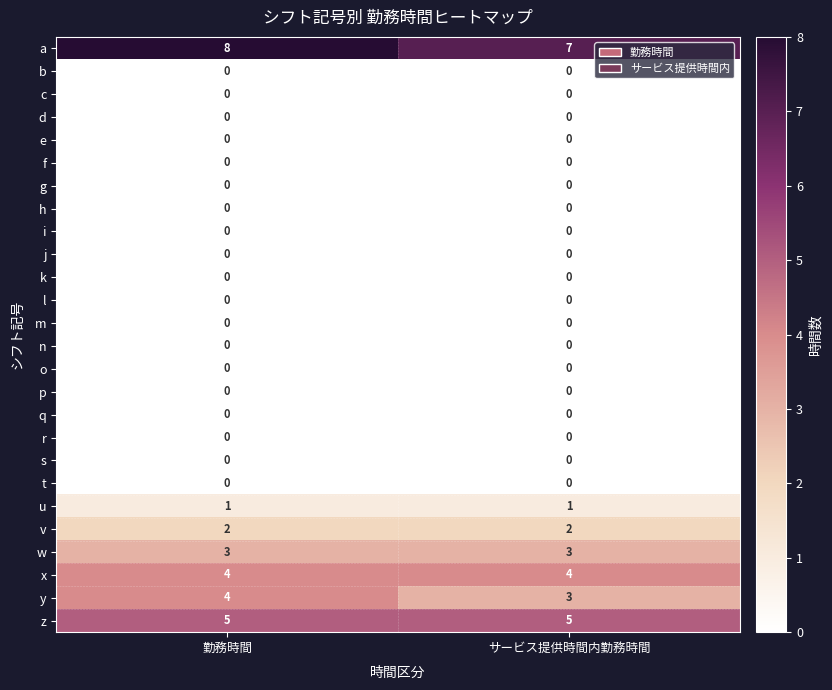

What is the total value across all series at 勤務時間?

27